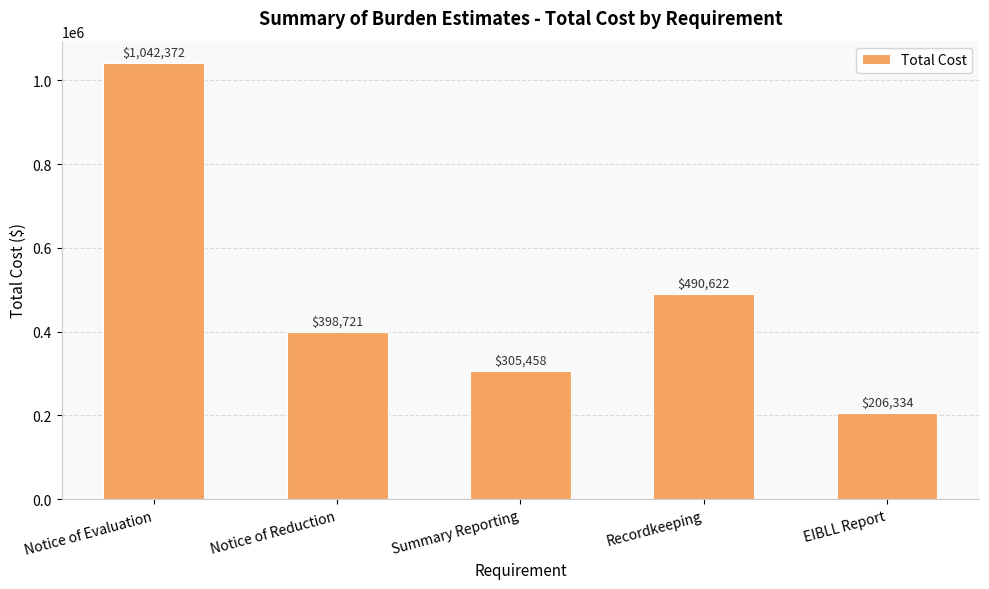

Rank the categories by value from highest to lowest.

Notice of Evaluation, Recordkeeping, Notice of Reduction, Summary Reporting, EIBLL Report